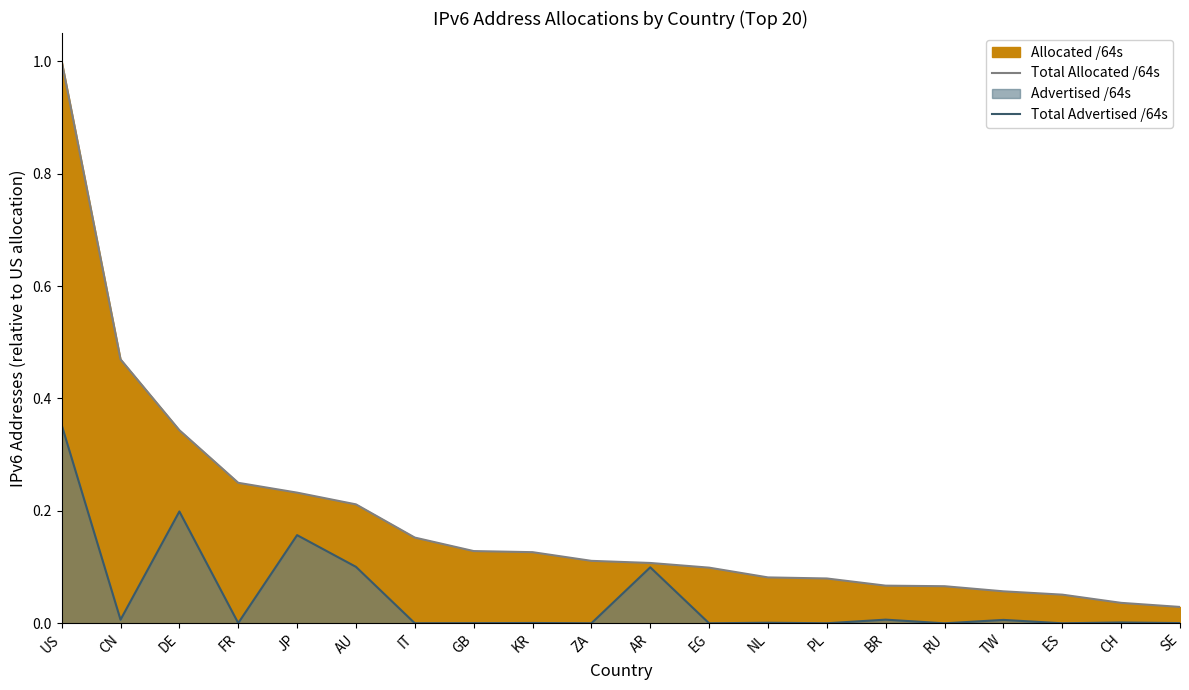

What position from the left is CH?

19